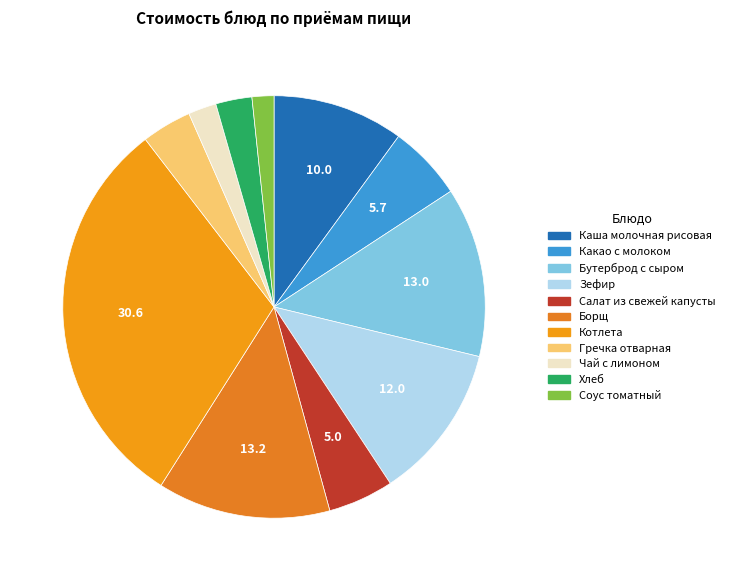

Is the sum of Хлеб and Котлета greater than half?

No